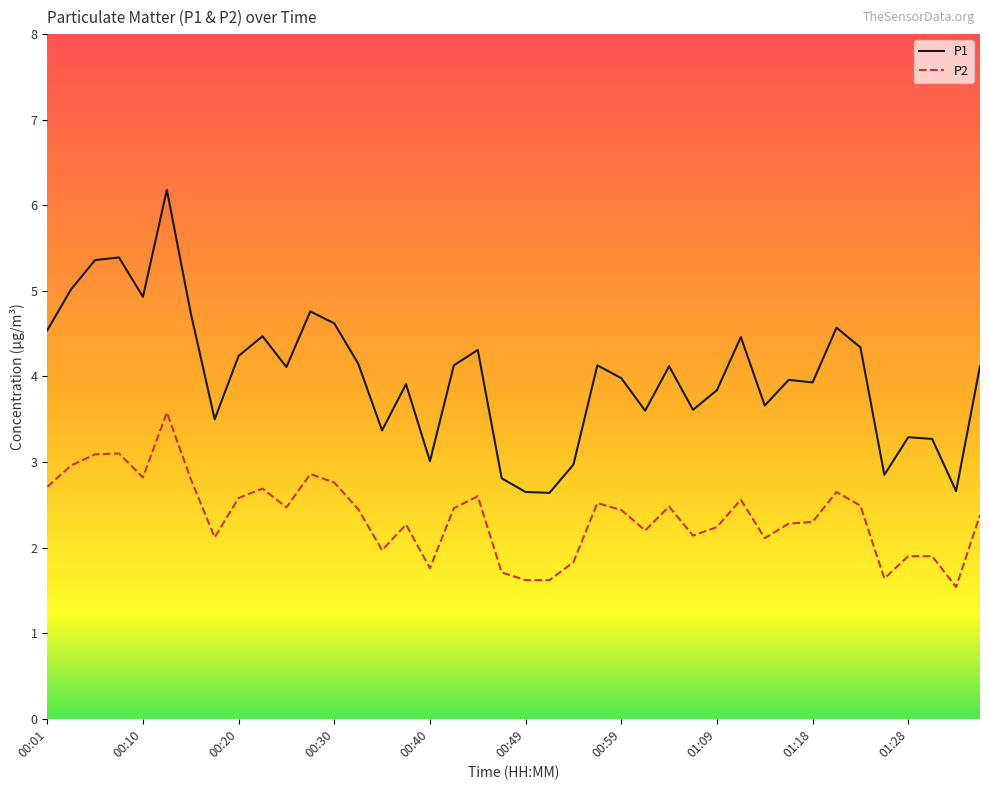

Which series has the largest range (max minus min)?

P1